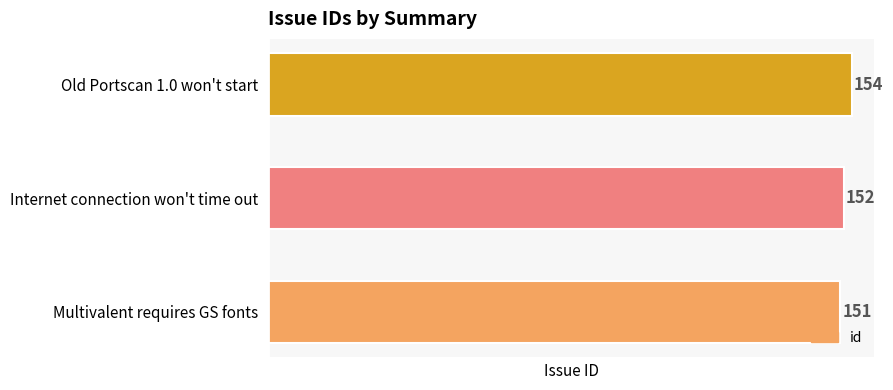

The value at Old Portscan 1.0 won't start is 270. True or false?

False